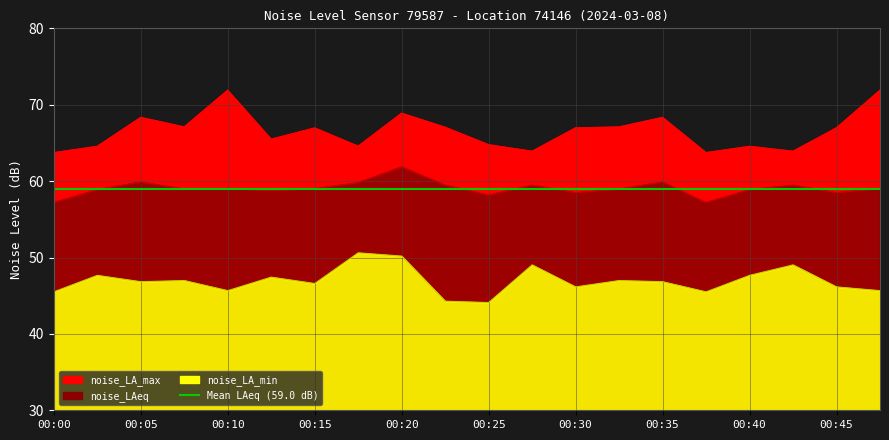

Which series has the largest range (max minus min)?

noise_LA_max